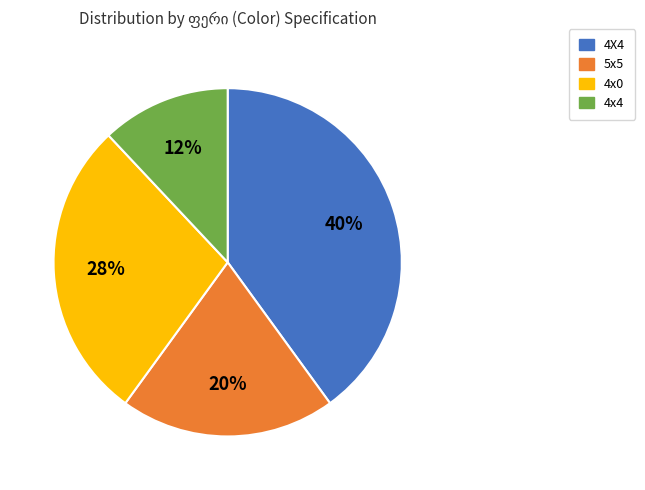

To the nearest percent, what is the average slice percentage?

25%